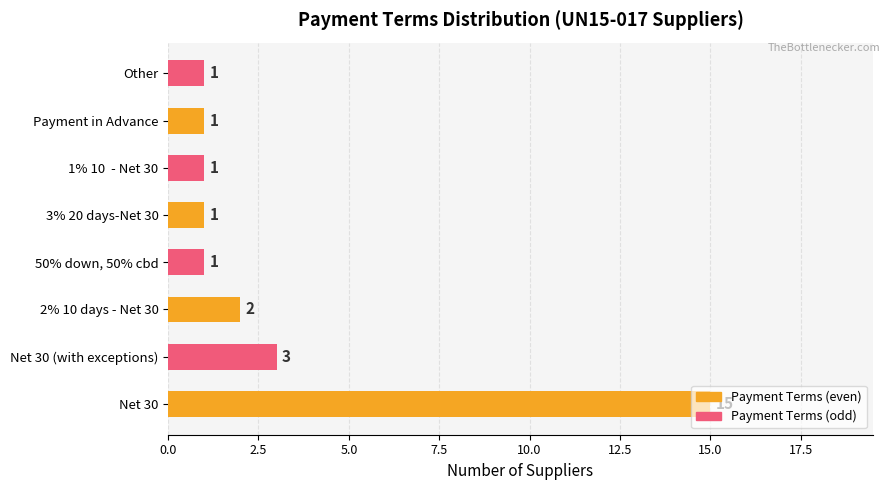

What is the difference between the maximum and second lowest values?

14